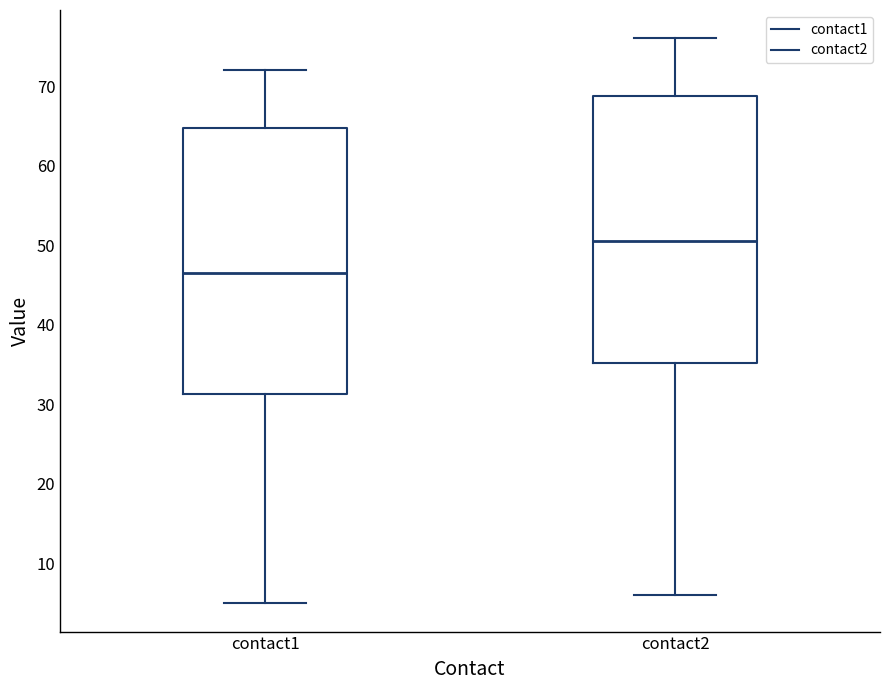

Which box has the highest median line?

contact2